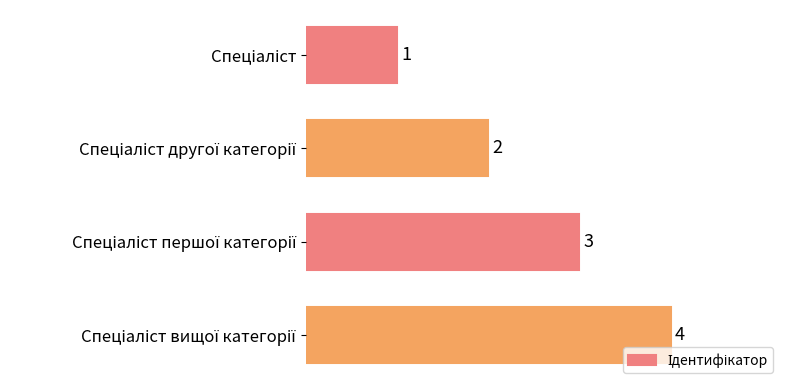

What is the sum of all values?

10